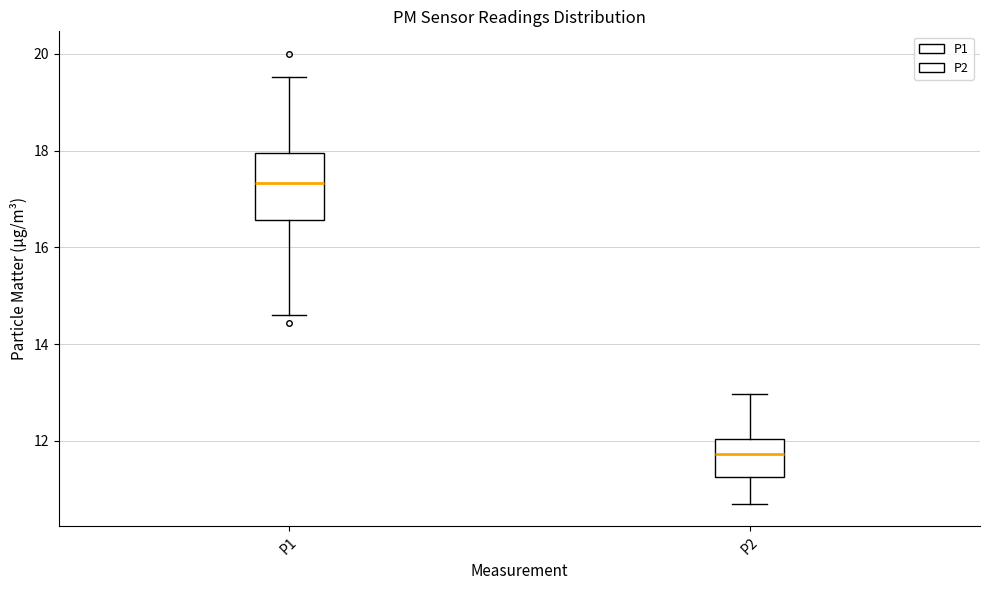

Comparing the boxes themselves (not the whiskers), which one is the tallest?

P1